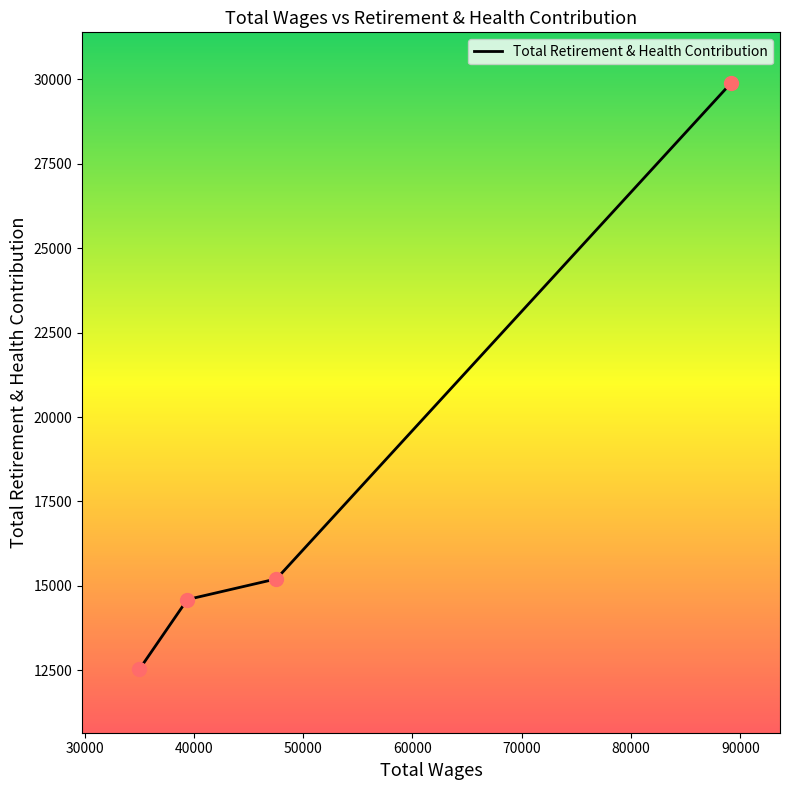

What is the ratio of the value at 39403.0 to the value at 35022.0?

1.2